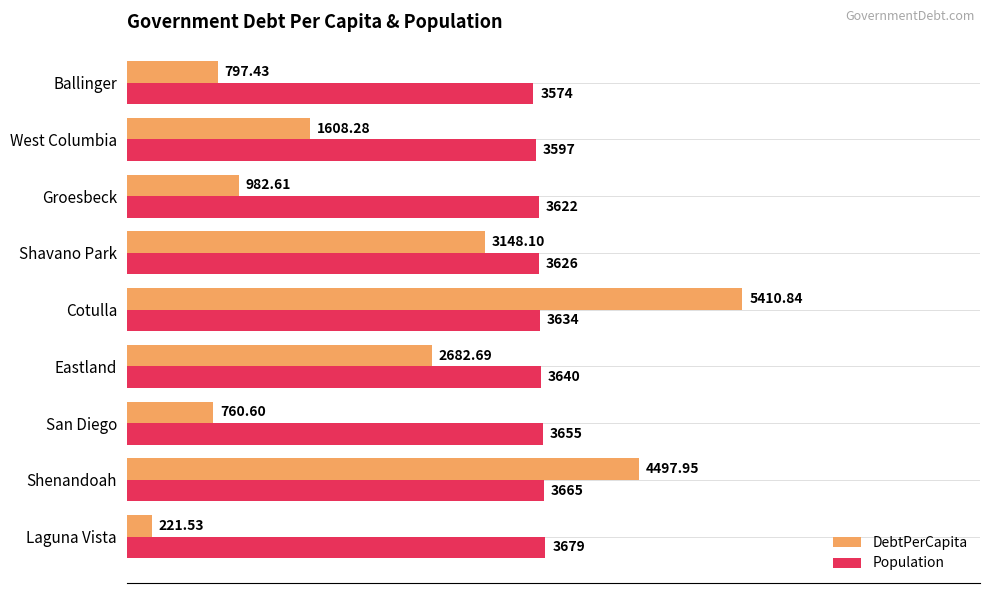

What is the difference between the maximum and minimum values in the Population series?

105.0